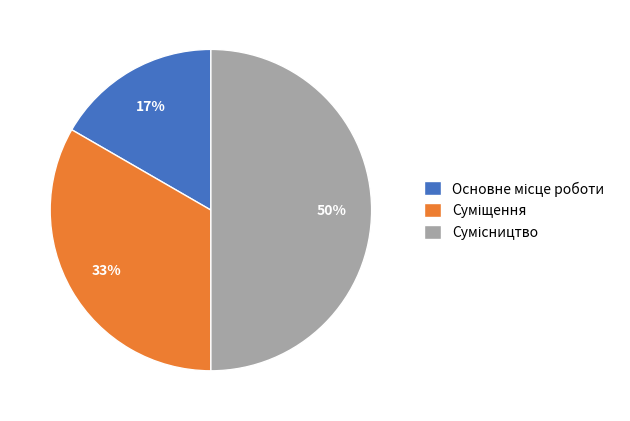

To the nearest percent, what is the average slice percentage?

33%